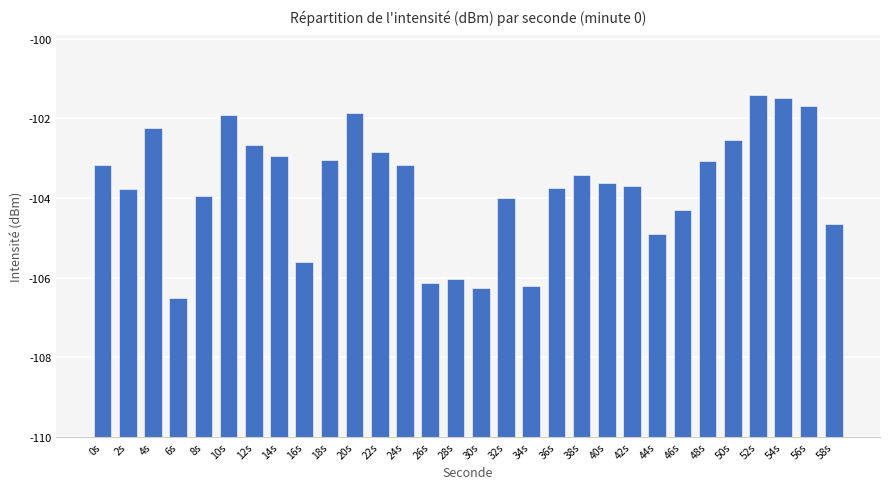

Is it true that the value at 40s is 2.5?

False